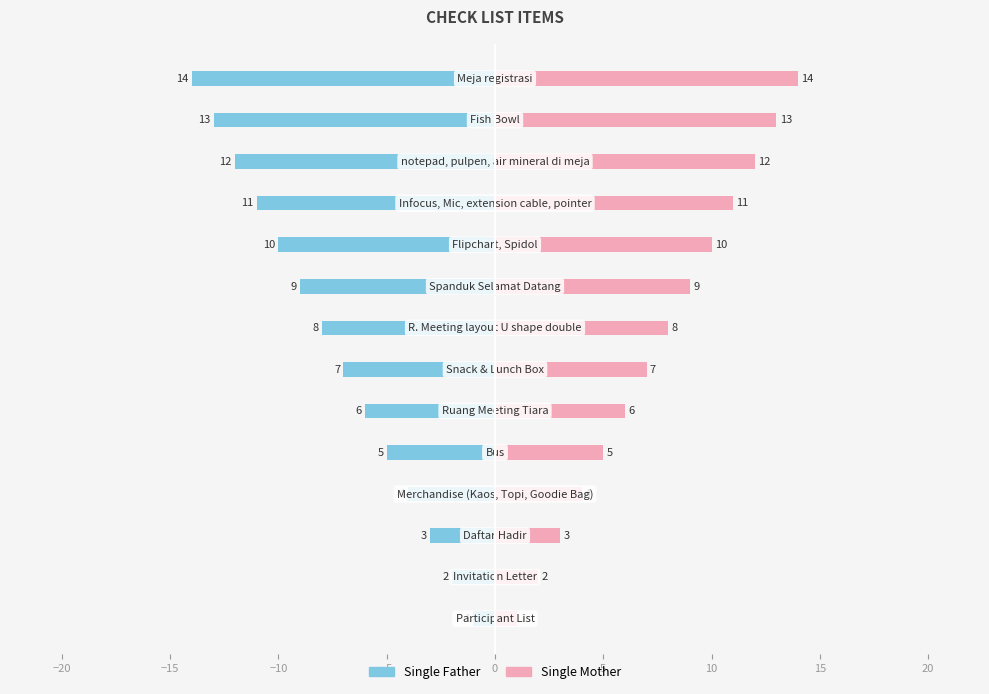

What is the difference between the second highest and second lowest values in the Single Mother series?

11